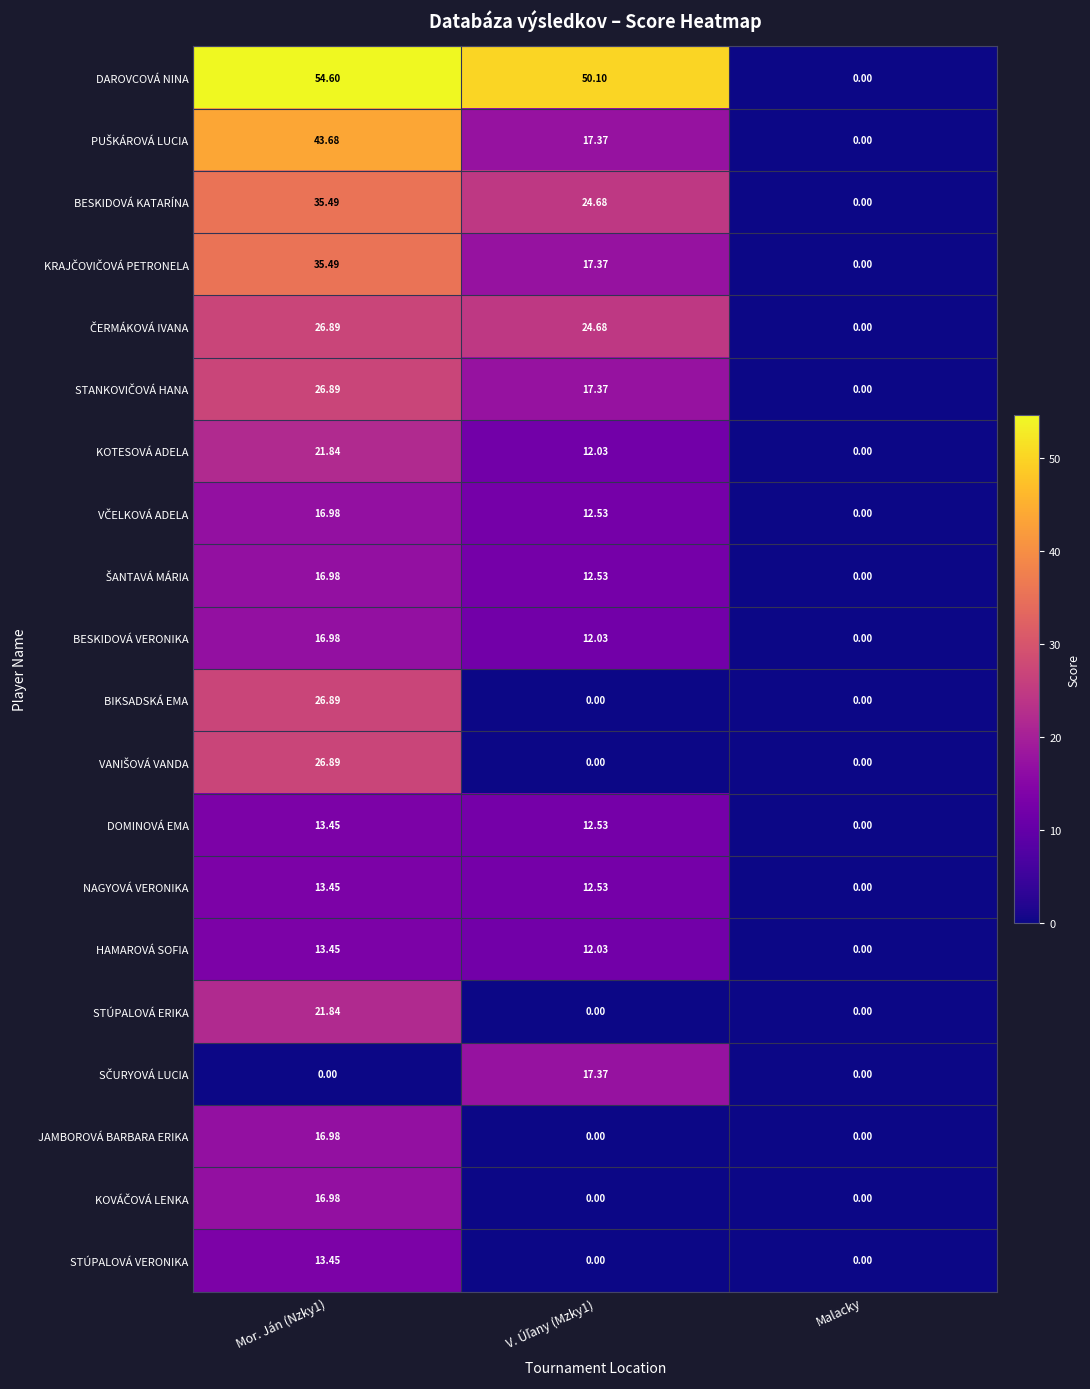

Which series has the largest range (max minus min)?

DAROVCOVÁ NINA